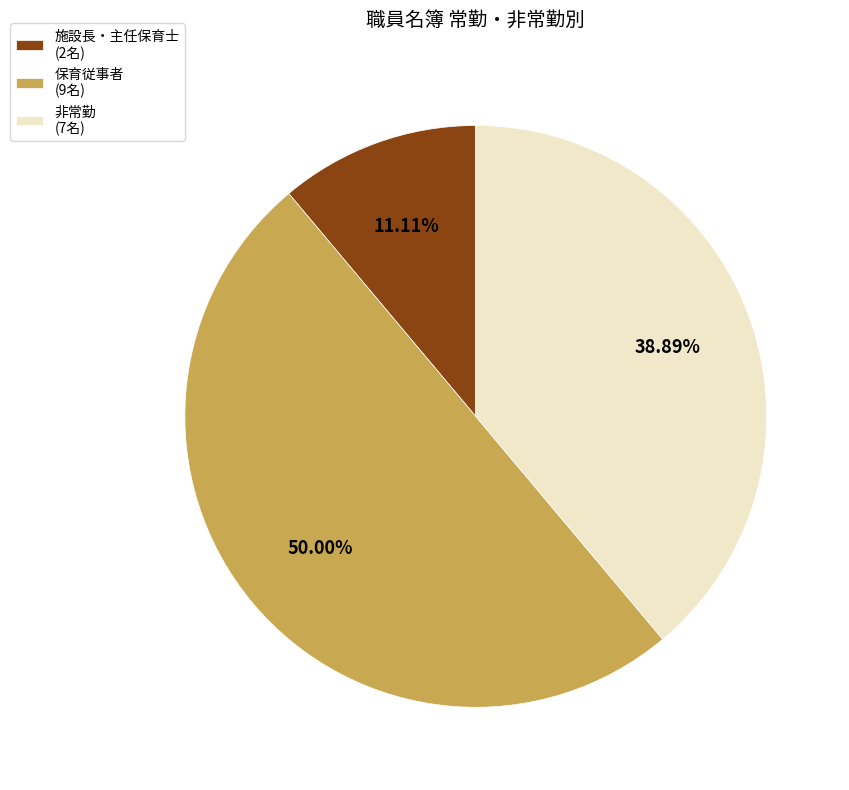

Does 施設長・主任保育士 (2名) represent more than half of the total?

No